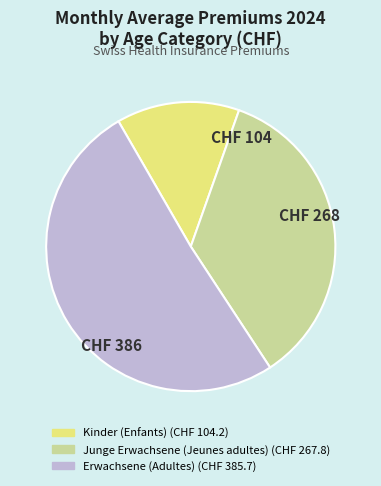

Does Erwachsene (Adultes) represent more than half of the total?

Yes